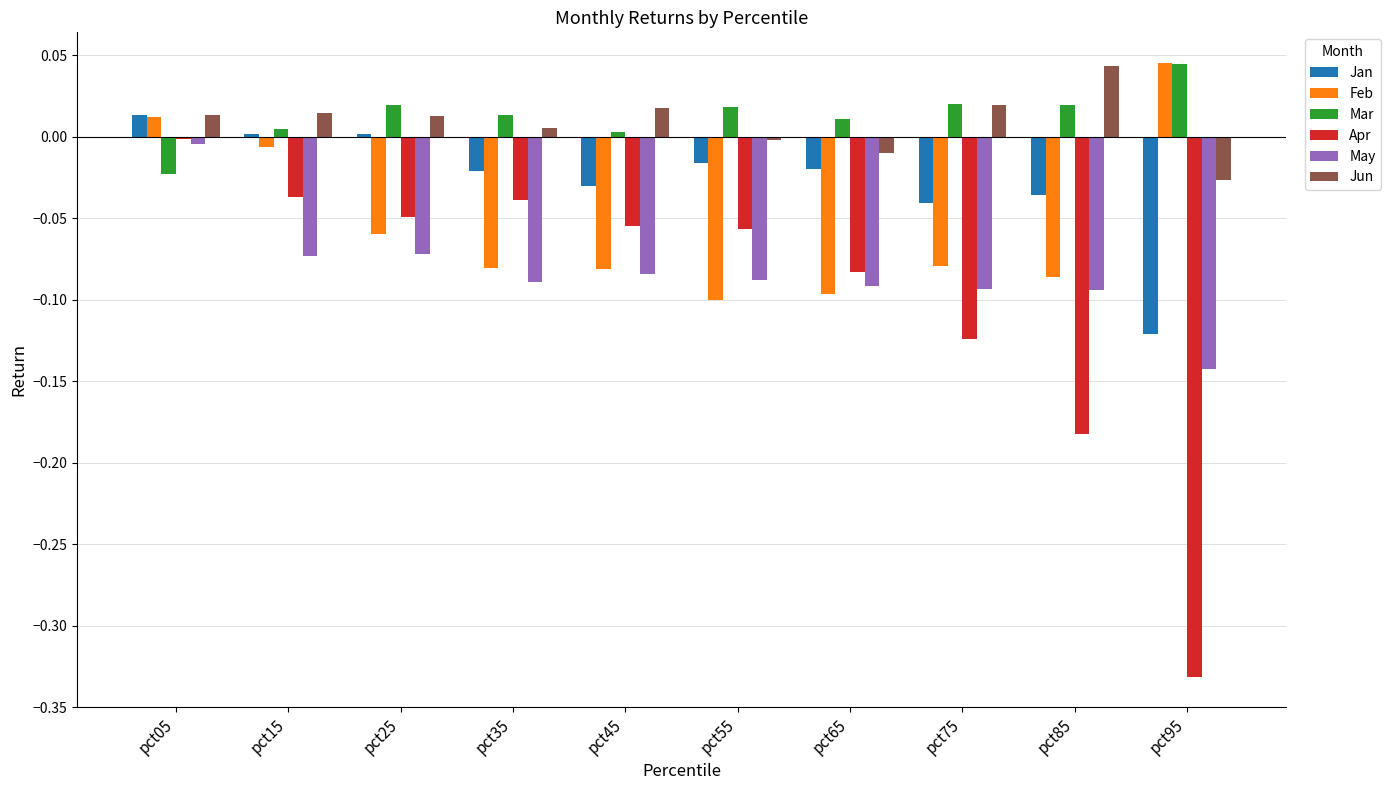

Does the chart contain stacked bars?

No